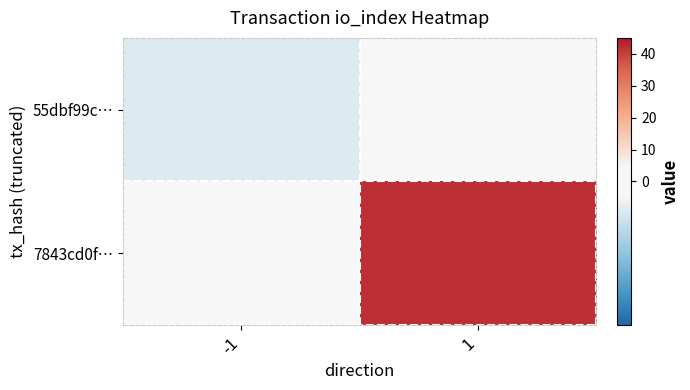

Reading left to right, what are all the values shown in this chart?

55dbf99c…: -1=-1	1=3
7843cd0f…: -1=1	1=42